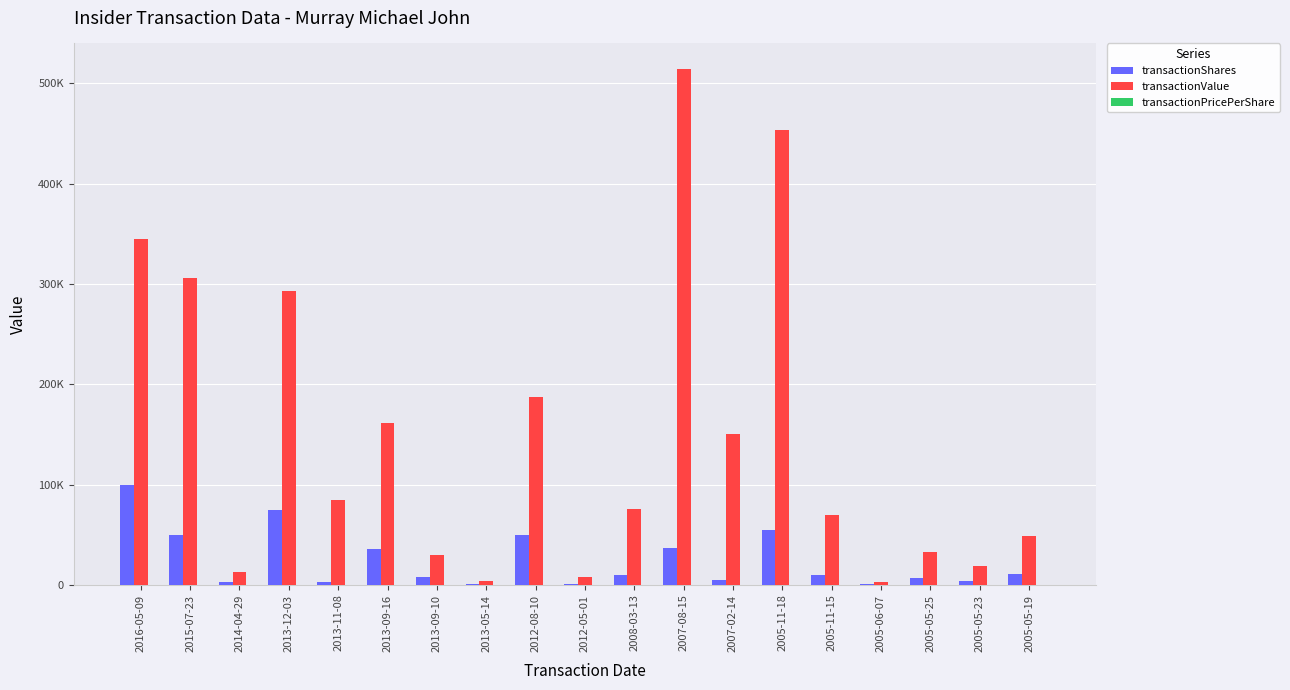

Is it true that transactionShares equals 55000.0 at 2005-11-18?

True